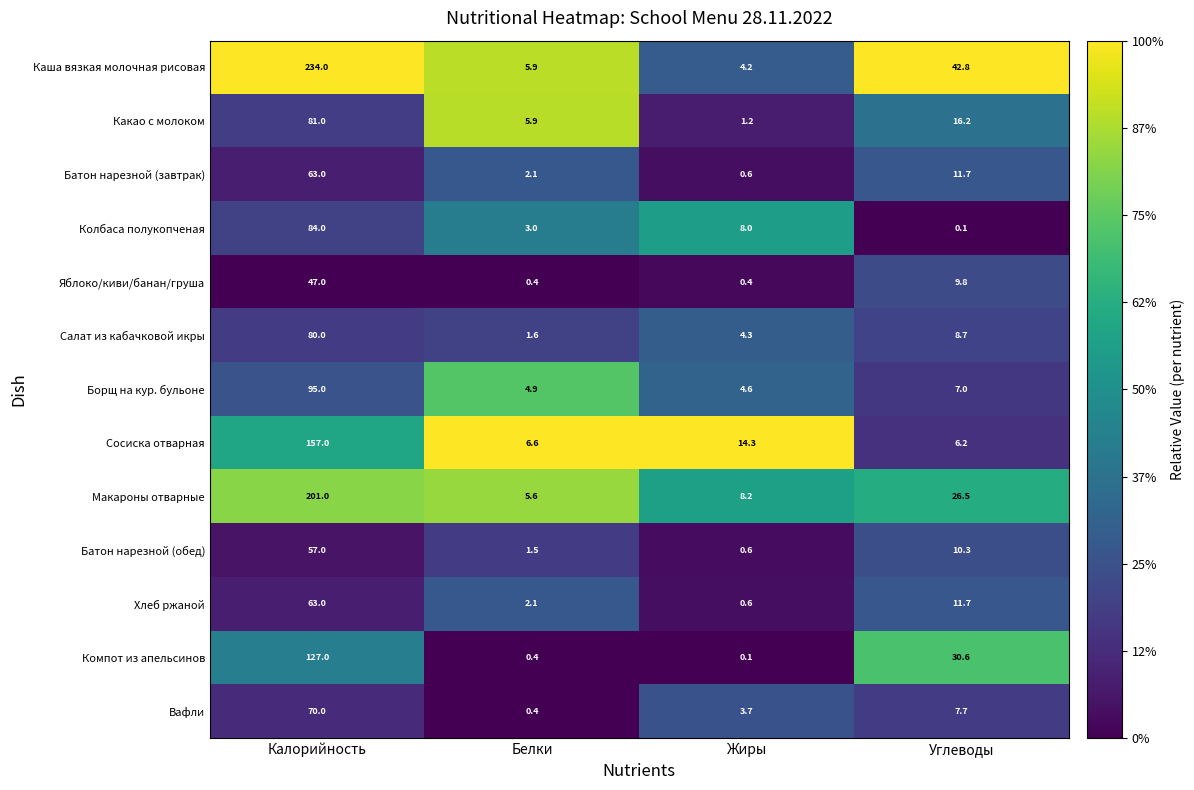

How many series are shown in this chart?

13